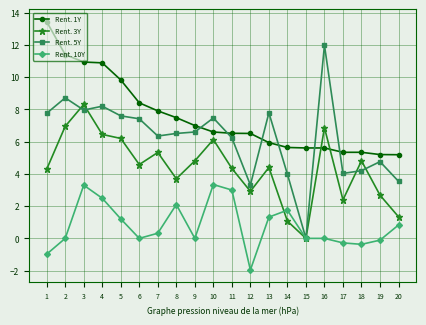

Which series has the largest range (max minus min)?

Rent. 5Y